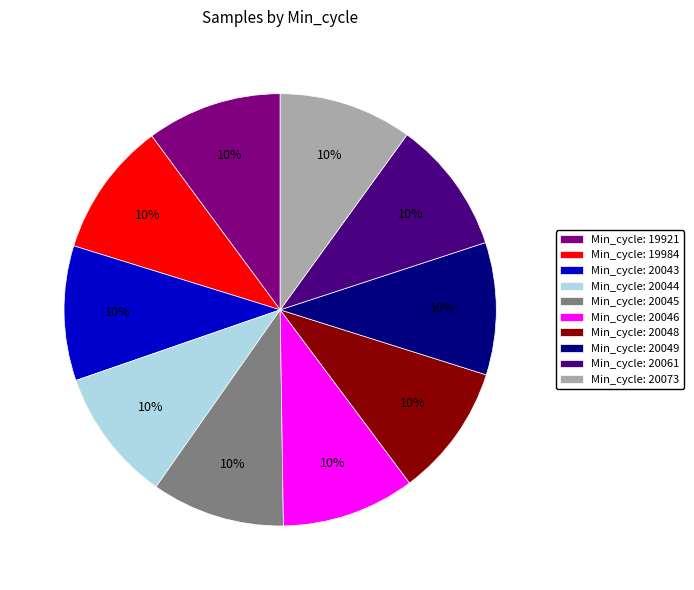

Is there any slice that represents more than half of the pie?

No